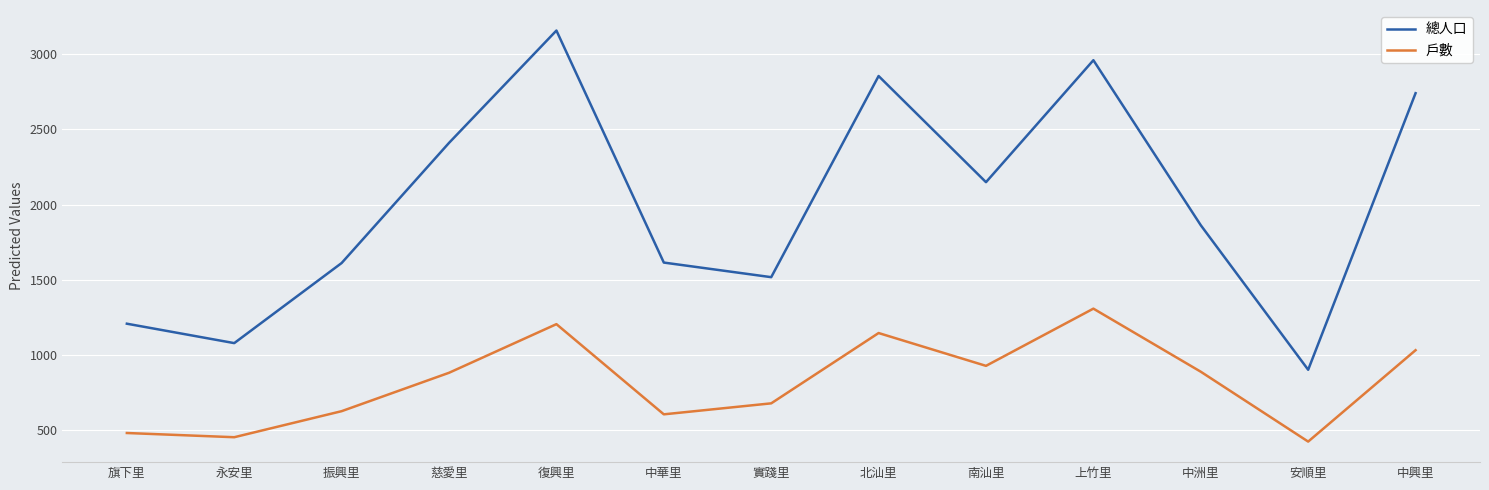

What are all the series names shown in the legend?

總人口, 戶數